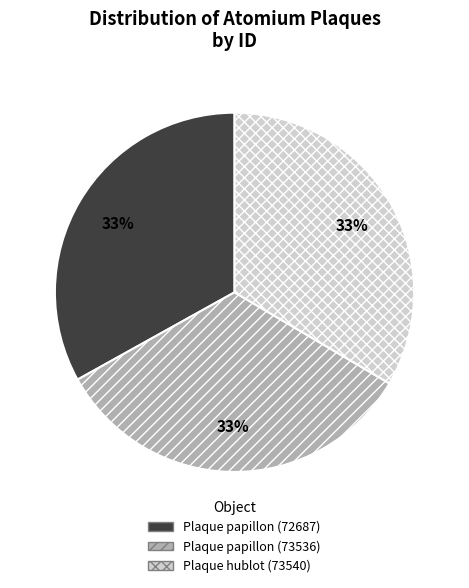

Approximately how many times larger is the value at Plaque papillon (72687) compared to Plaque papillon (73536)?

1.0